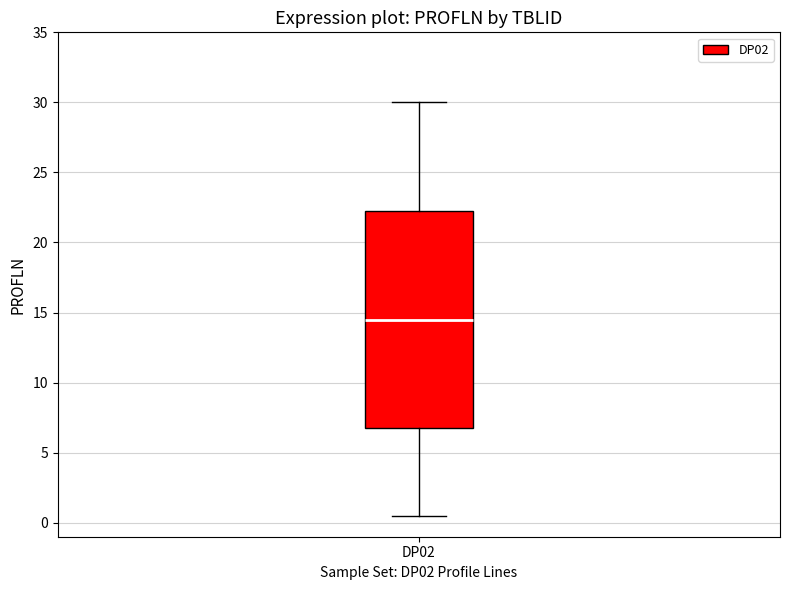

Where does the lower whisker of the box for DP02 end on the y-axis? The values are not printed on the chart, so give them approximately, as read against the axis.

0.5